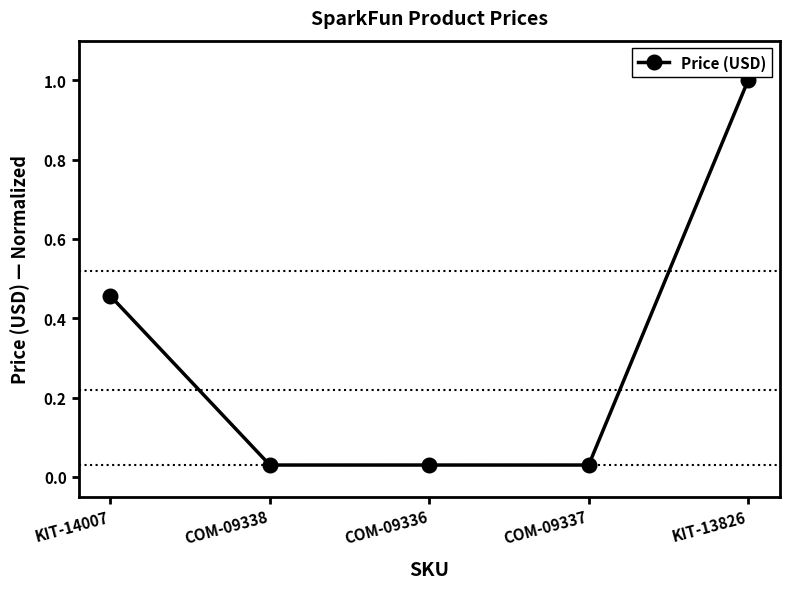

True or false: there are more than 2 points higher than both neighbors.

False